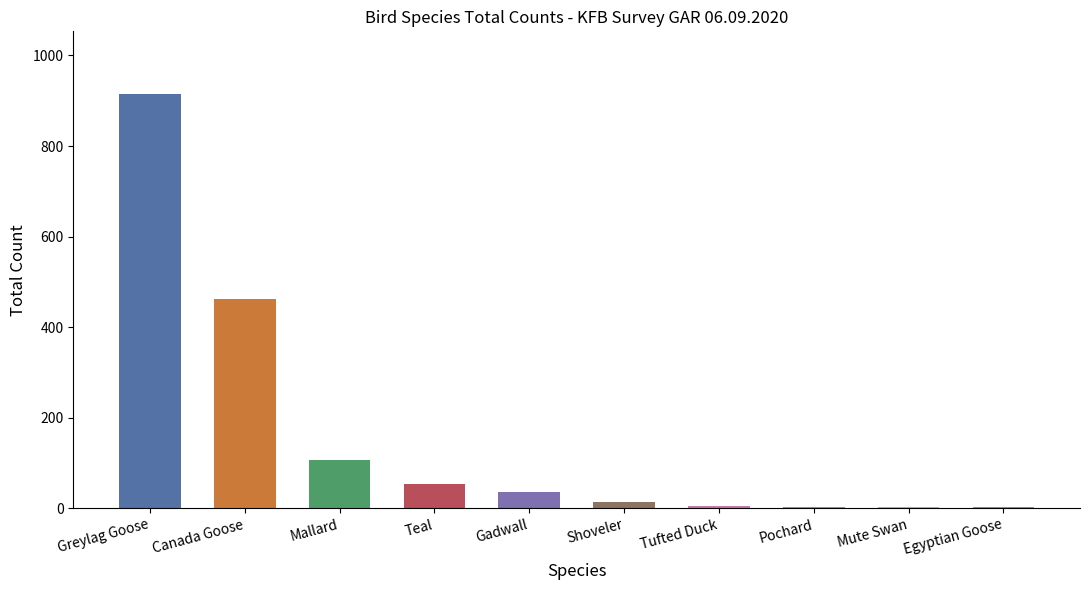

The chart shows a value of 31 at Mallard. True or false?

False